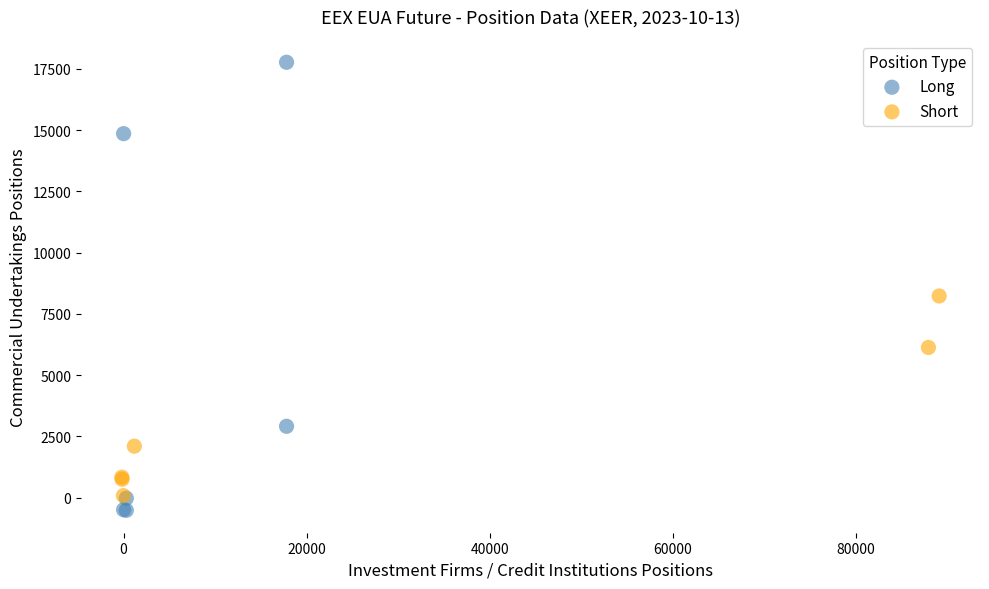

Which series has the widest spread of Y values?

Long